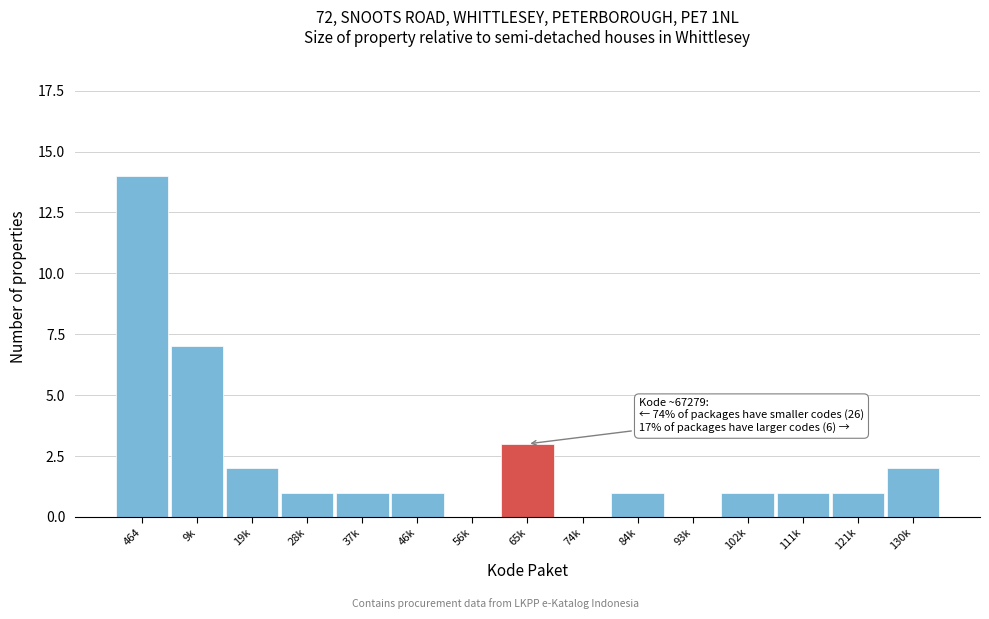

Reading right to left, list all the values displayed in this chart.

130k=2	121k=1	111k=1	102k=1	93k=0	84k=1	74k=0	65k=3	56k=0	46k=1	37k=1	28k=1	19k=2	9k=7	464=14